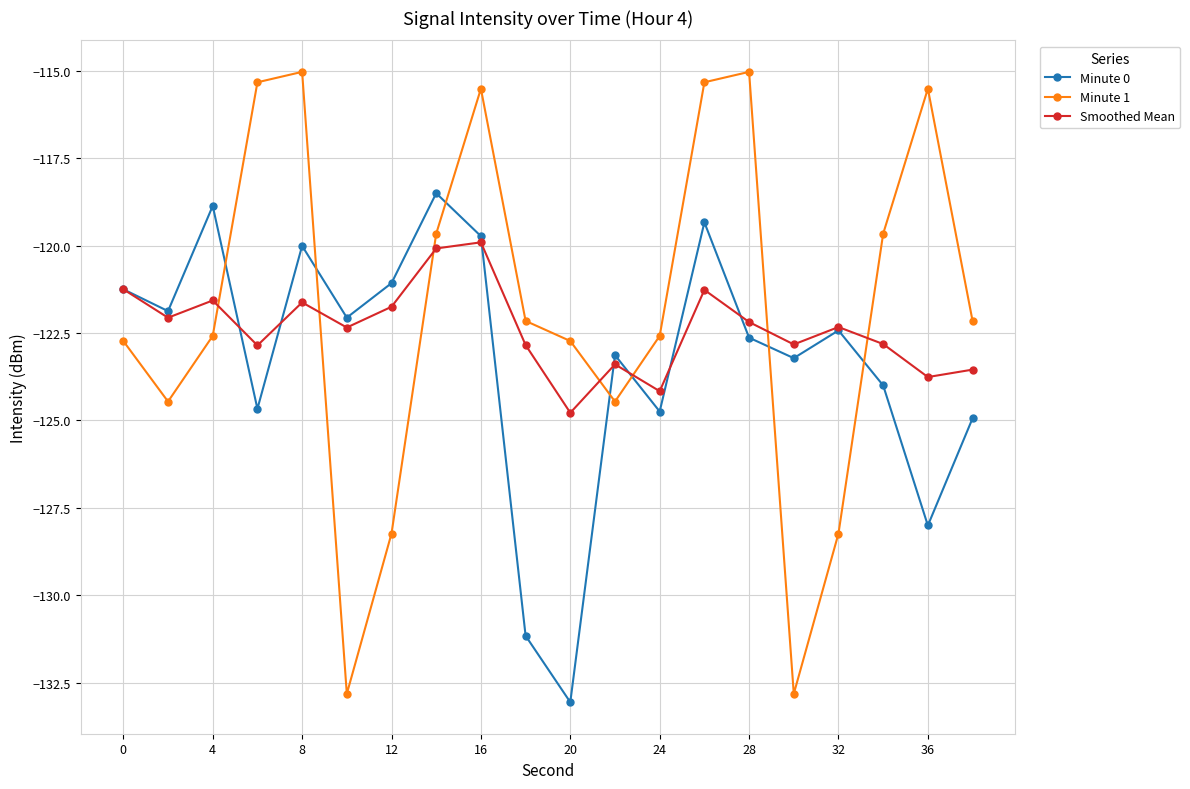

Which series has the largest range (max minus min)?

Minute 1